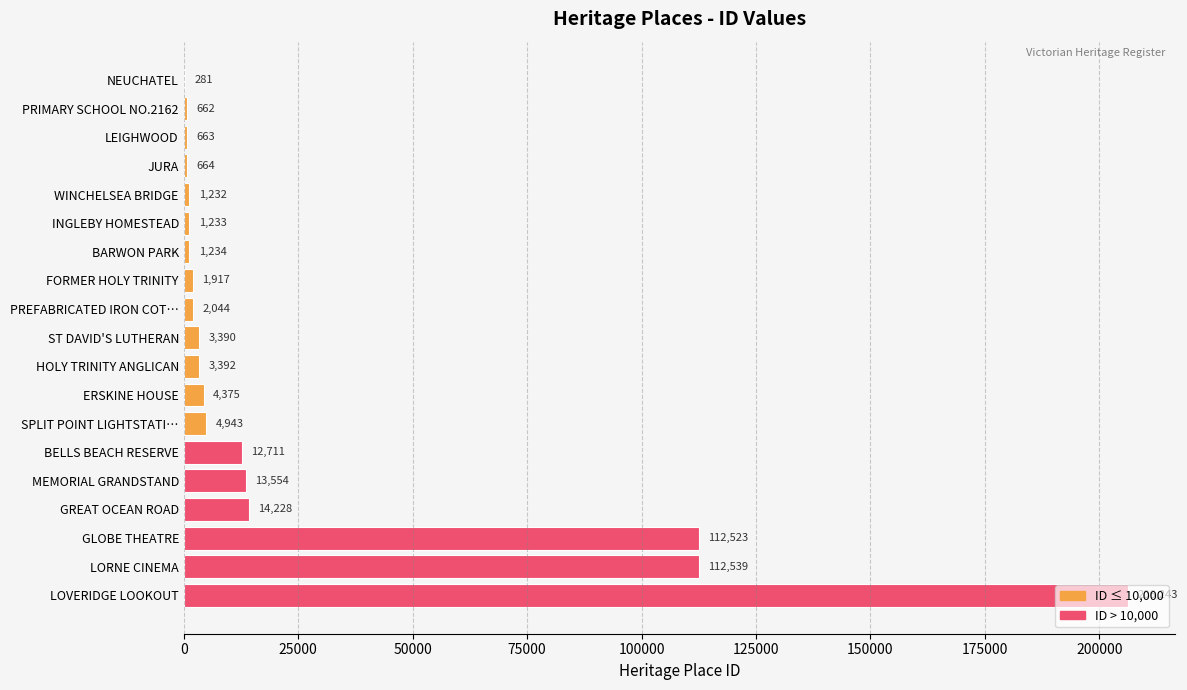

Between LORNE CINEMA and INGLEBY HOMESTEAD, which is larger?

LORNE CINEMA